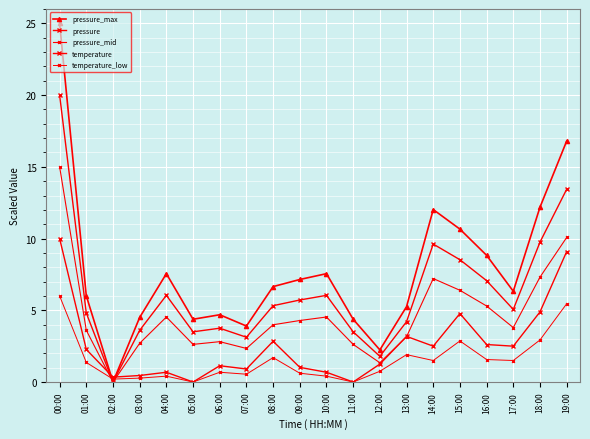

Which series has the largest range (max minus min)?

pressure_max